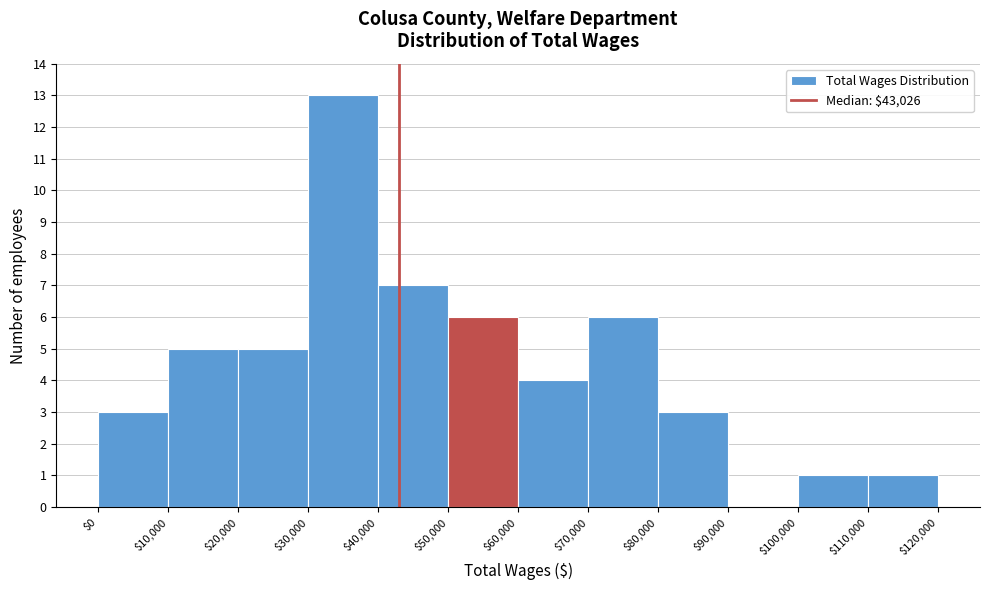

What is the height of the bar covering $80,000 to $90,000 on the x-axis? The values are not printed on the chart, so give them approximately, as read against the axis.

3